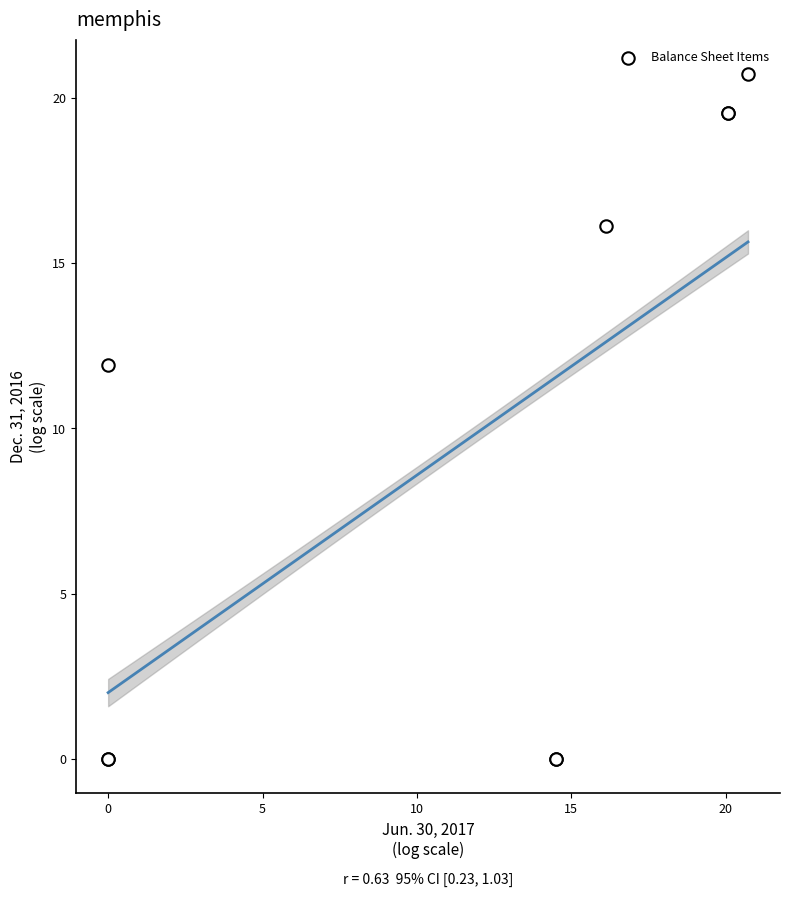

What Y value in the scatter plot is closest to 10?

11.9